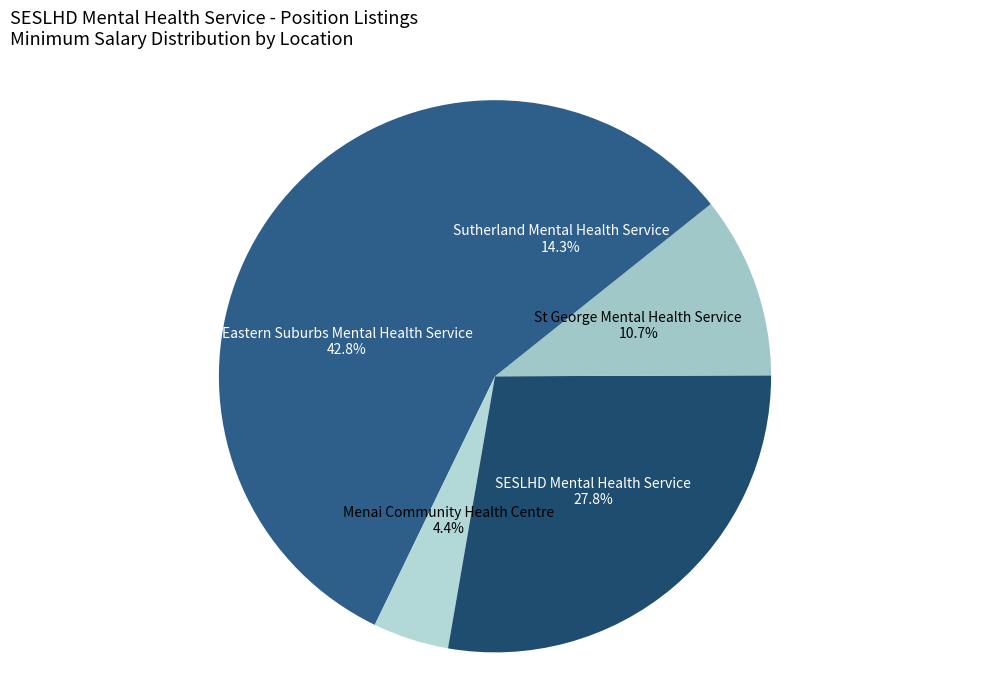

Which category has the smallest portion of the pie?

Menai Community Health Centre